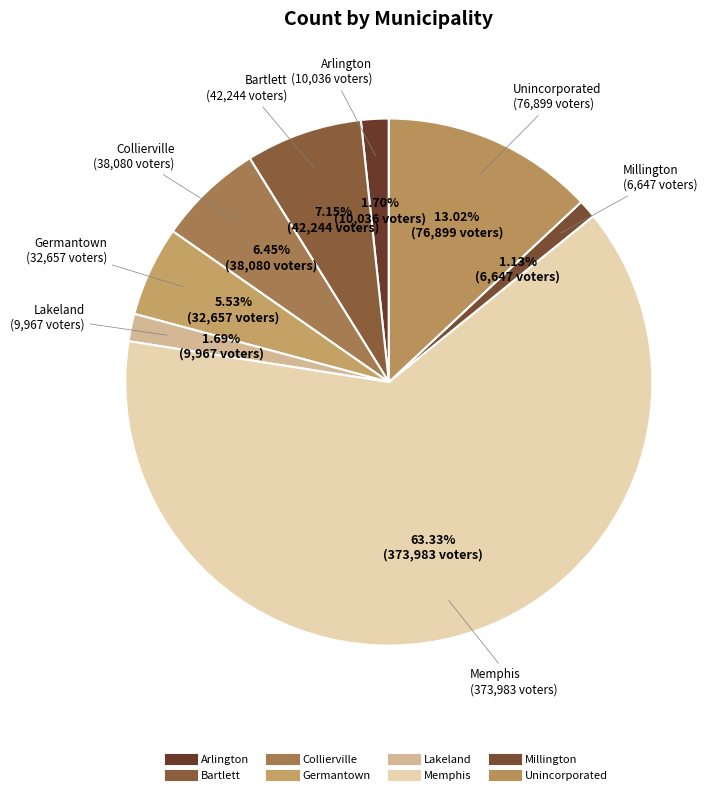

Is it true that Unincorporated is 13% of the pie?

True